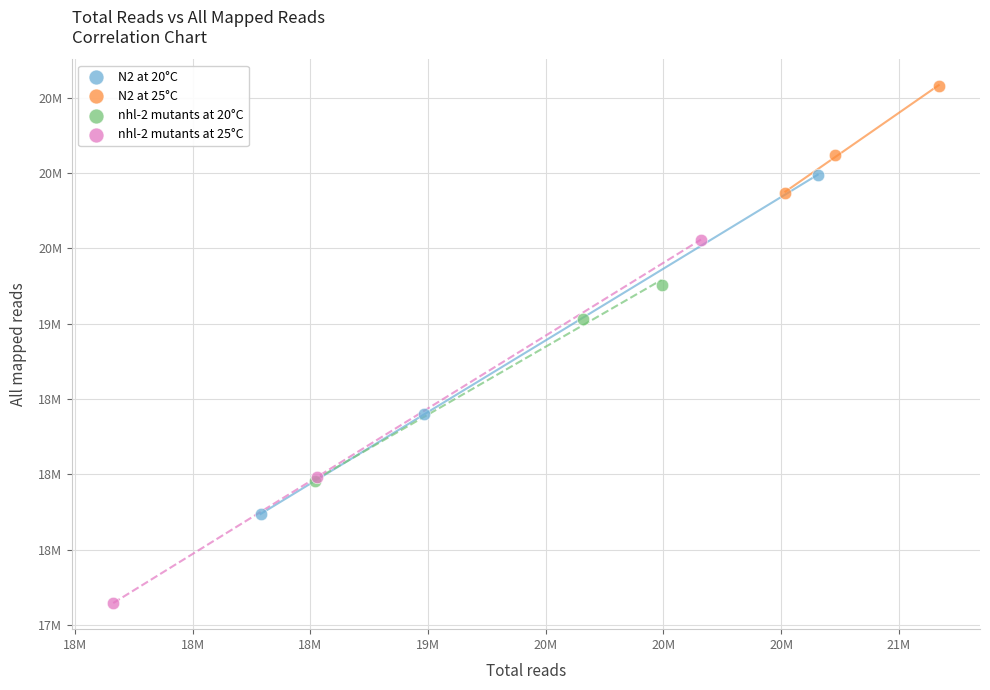

Which series has the largest Y range (max minus min)?

nhl-2 mutants at 25°C